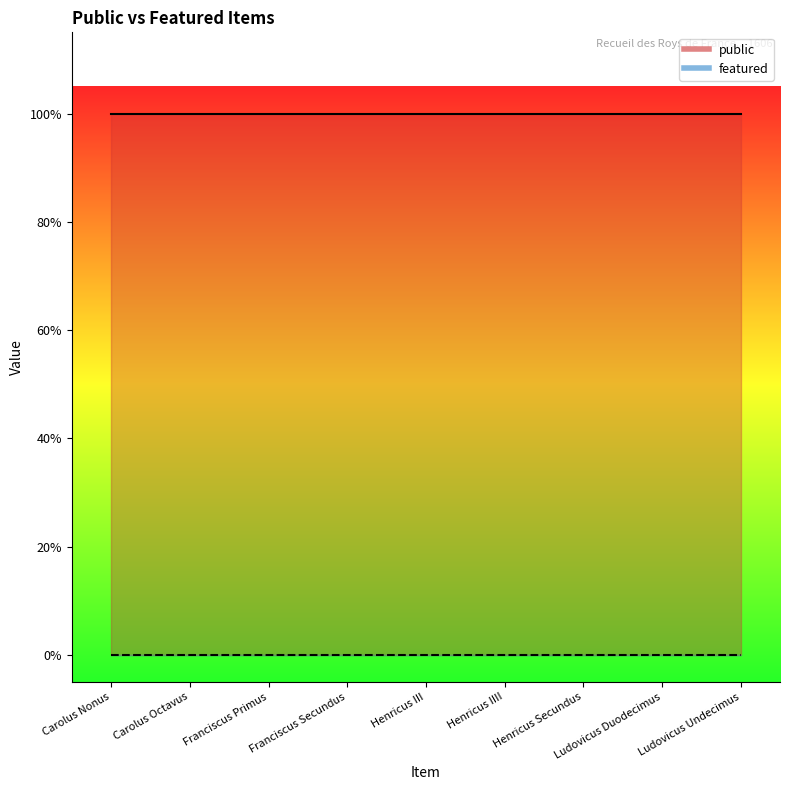

Between Carolus Nonus and Ludovicus Duodecimus, which is larger?

Carolus Nonus